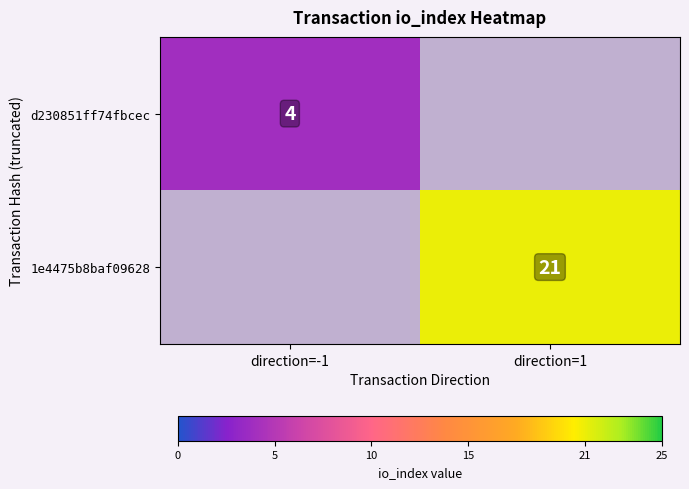

The d230851ff74fbcec series shows 2 at direction=-1. True or false?

False